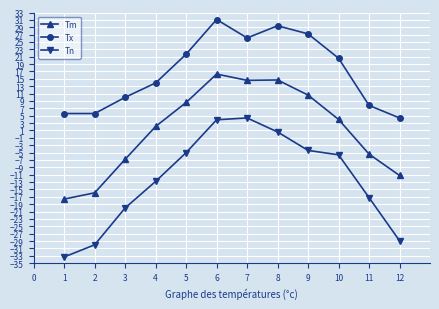

True or false: Tx and Tn cross at least once.

False